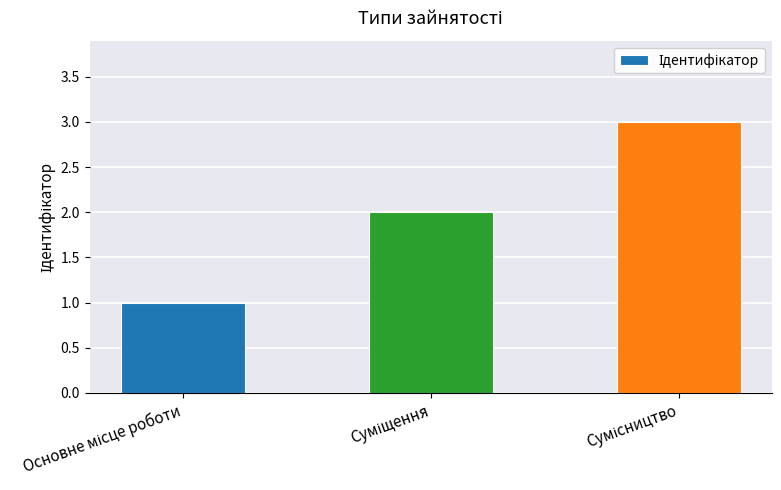

What is the sum of all values?

6